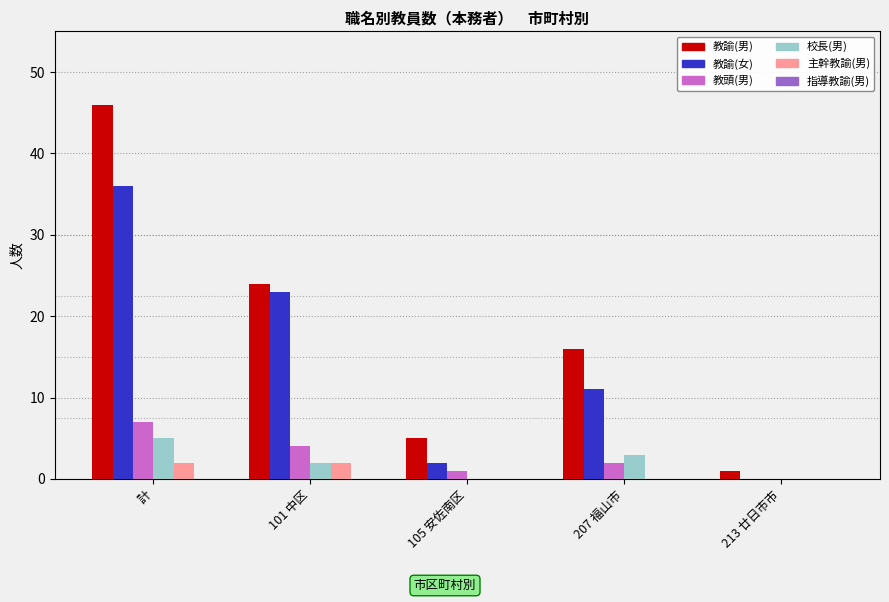

Which category has the highest value in the 教諭(女) series?

計